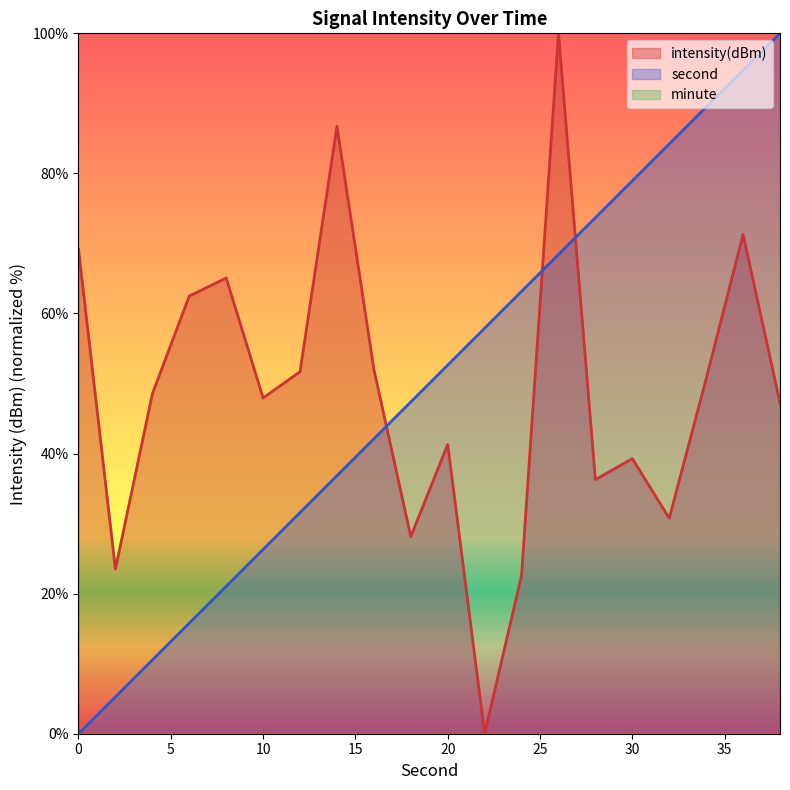

How many lines are shown in the chart?

3